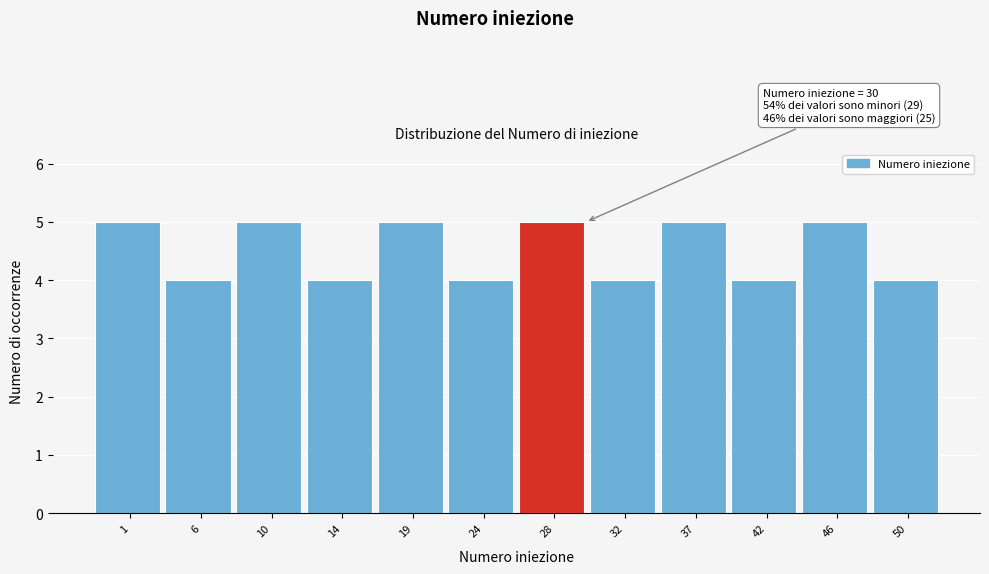

Reading left to right, what are all the values shown in this chart?

1=5	6=4	10=5	14=4	19=5	24=4	28=5	32=4	37=5	42=4	46=5	50=4